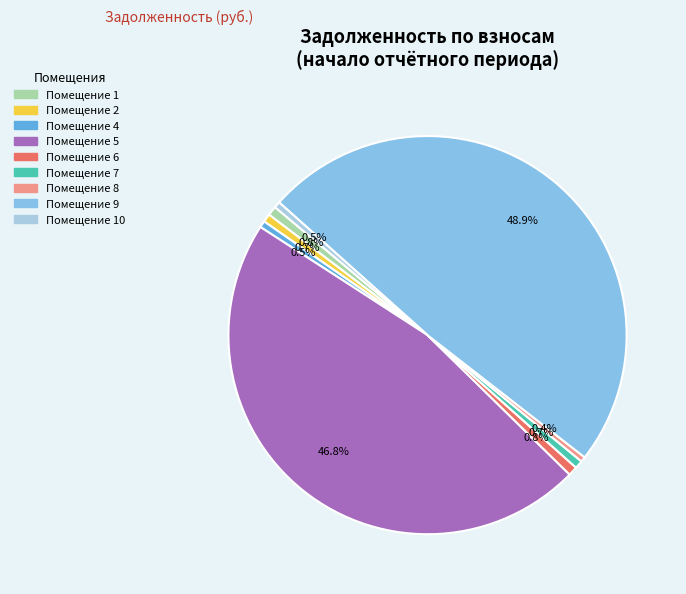

To the nearest percent, what is the difference between the largest and smallest slice percentages?

48%